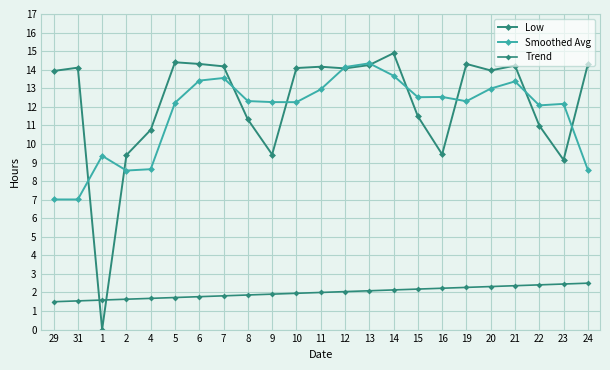

What position from the right is 5?

18